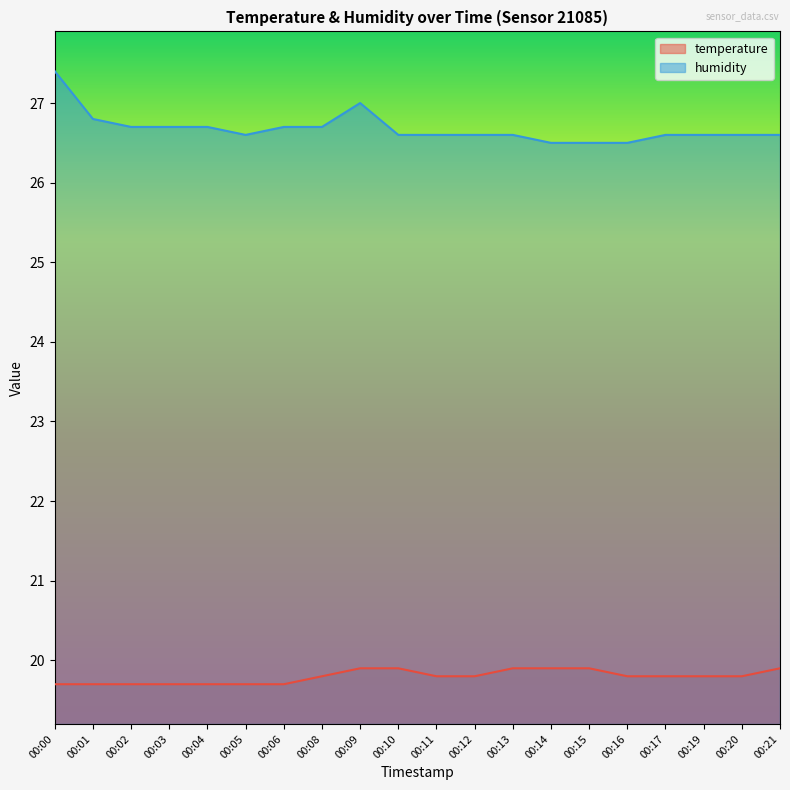

The value of humidity at 00:01 is 14.7. True or false?

False